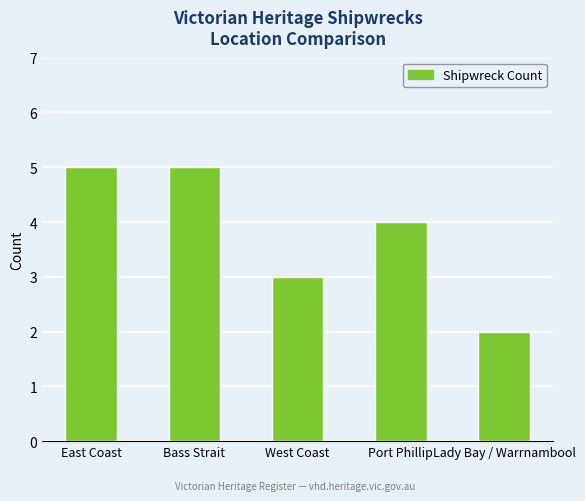

How many series are shown in this chart?

1